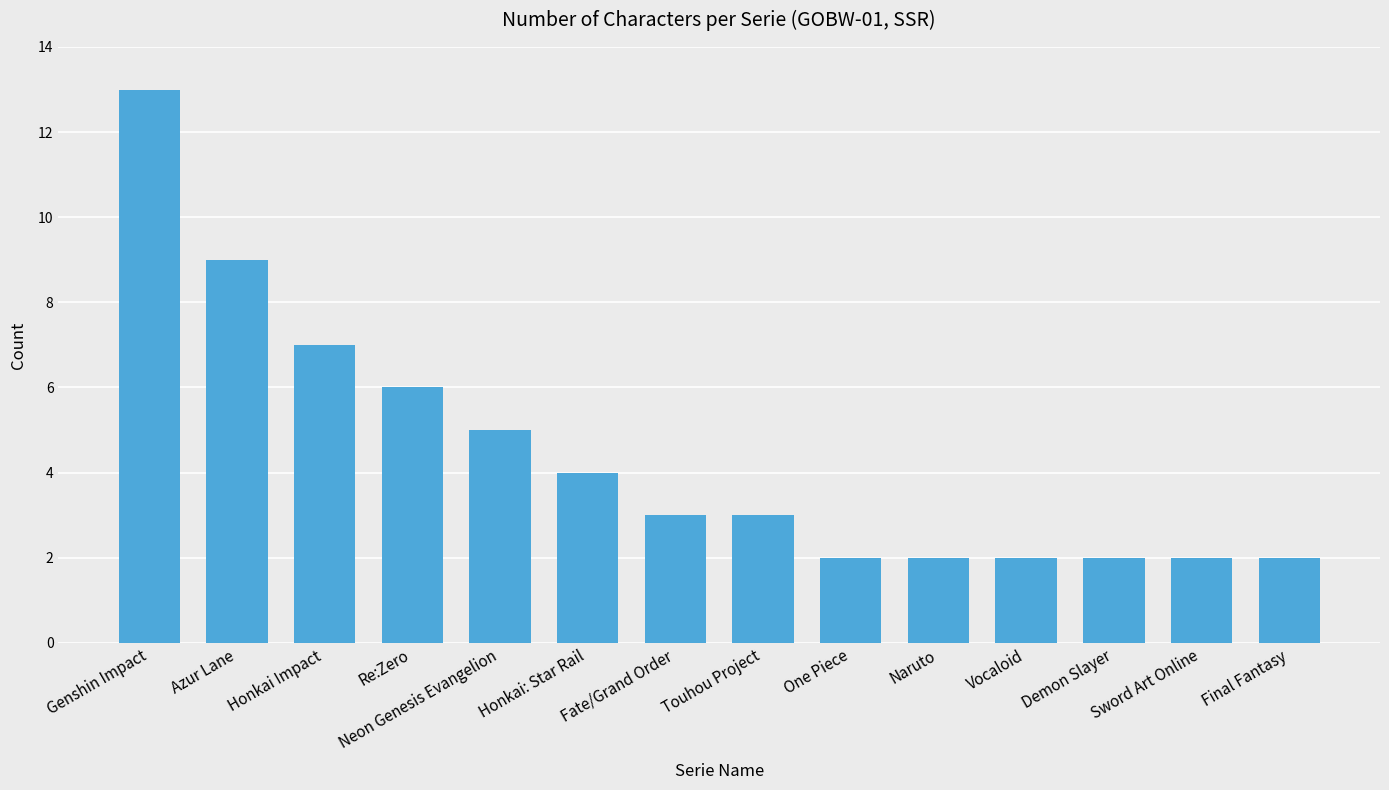

What is the maximum value shown in the chart?

13